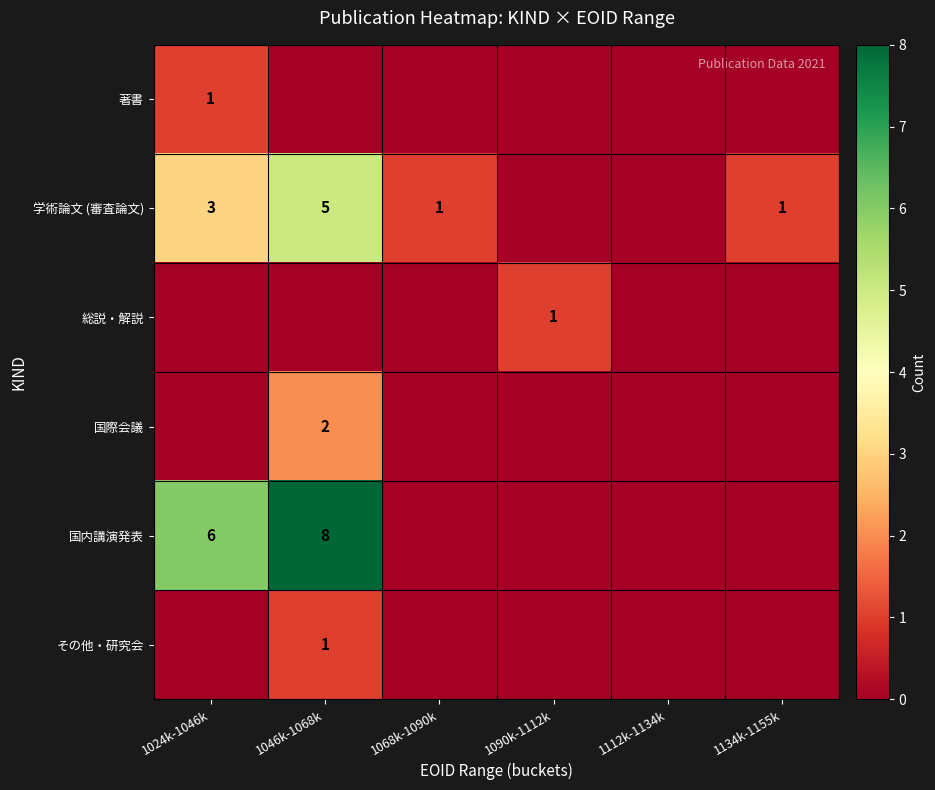

At how many categories does at least one series exceed 4?

2